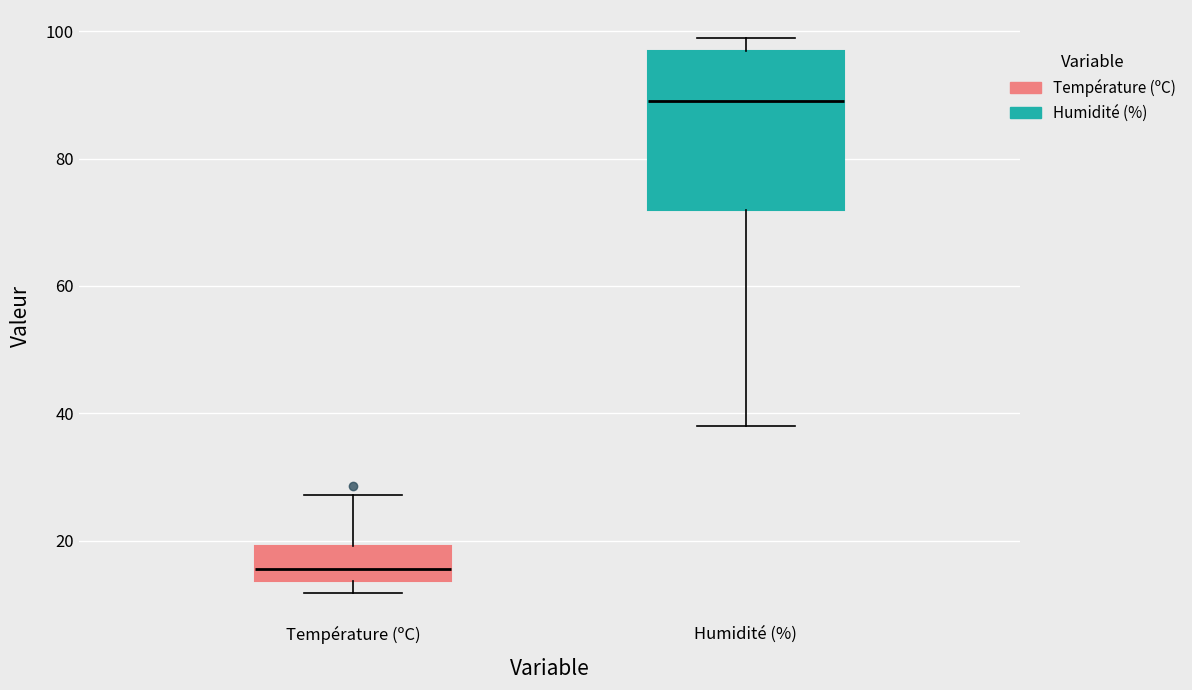

Reading left to right, transcribe this box plot: for each box, give where its median line is, the range the box spans, and where its two whiskers end, as read against the y-axis. The values are not printed on the chart, so give them approximately, as read against the axis.

Température (ºC): median 16, box 14 to 20, whiskers 12 to 28
Humidité (%): median 90, box 72 to 98, whiskers 38 to 100